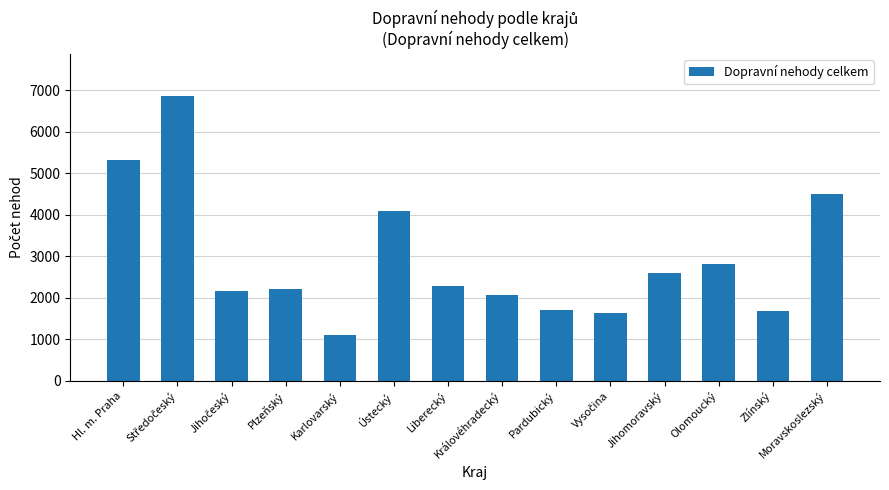

What is the change in value from Karlovarský to Moravskoslezský?

+3400